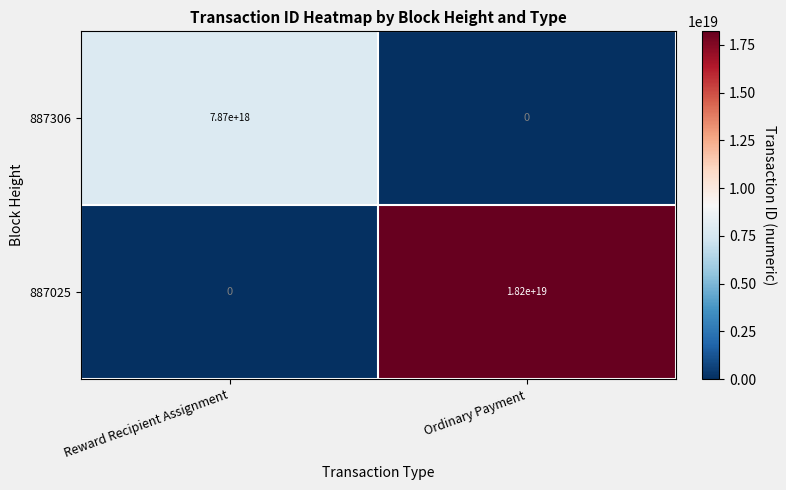

At Ordinary Payment, list the series in order from largest to smallest.

887025, 887306